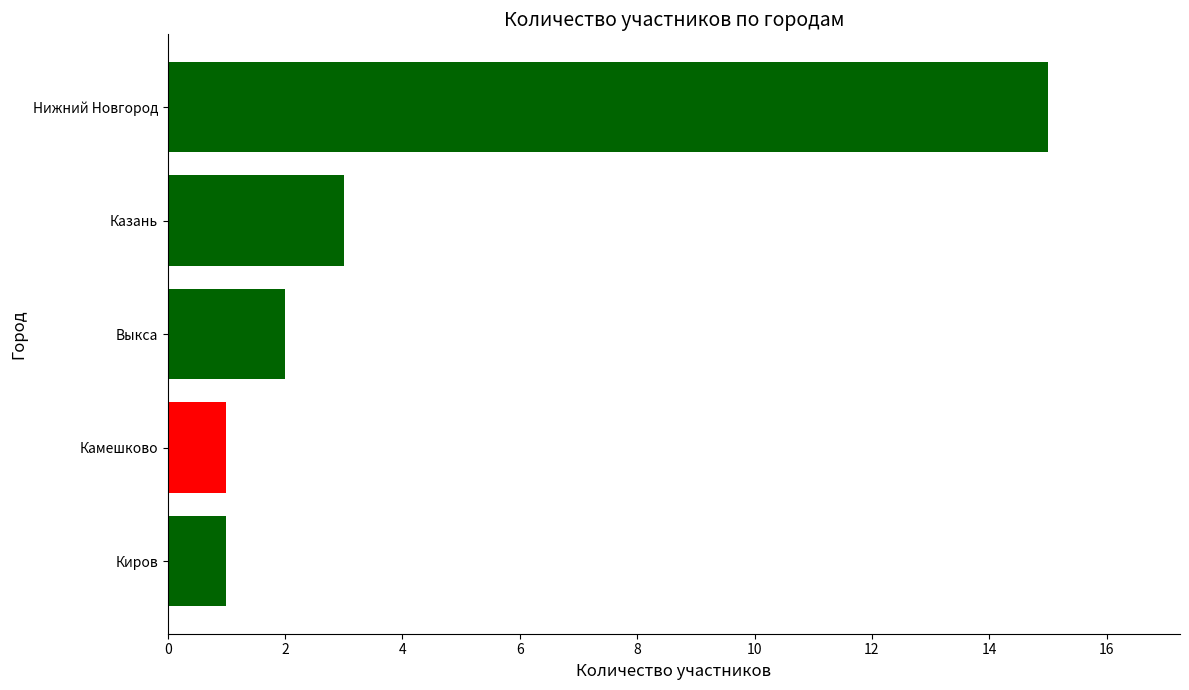

Reading top to bottom, what are all the values shown in this chart?

15	3	2	1	1